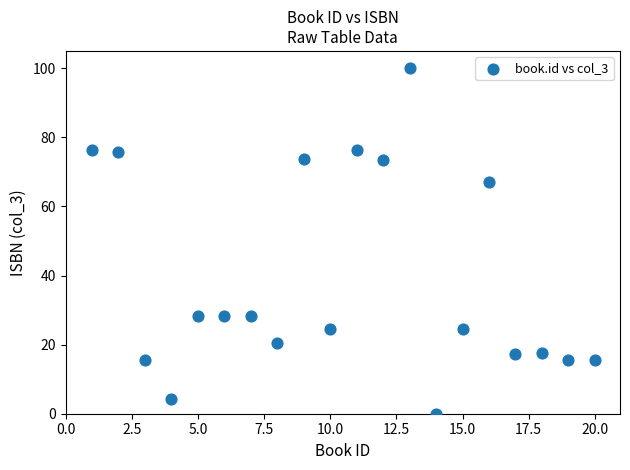

What Y value in the scatter plot is closest to 50?

67.1